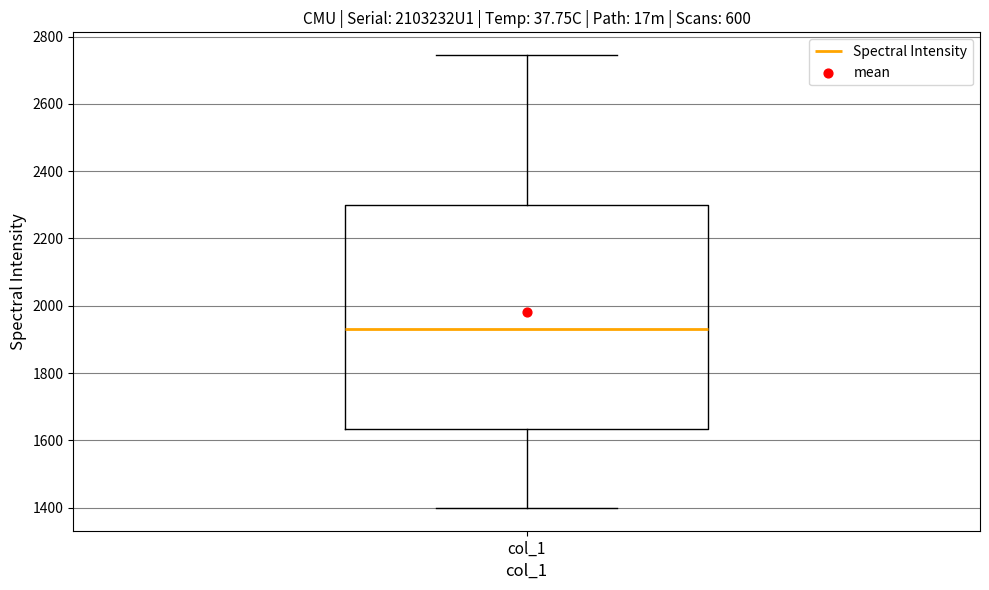

Where is the lower edge of the box for col_1 on the y-axis? The values are not printed on the chart, so give them approximately, as read against the axis.

1640